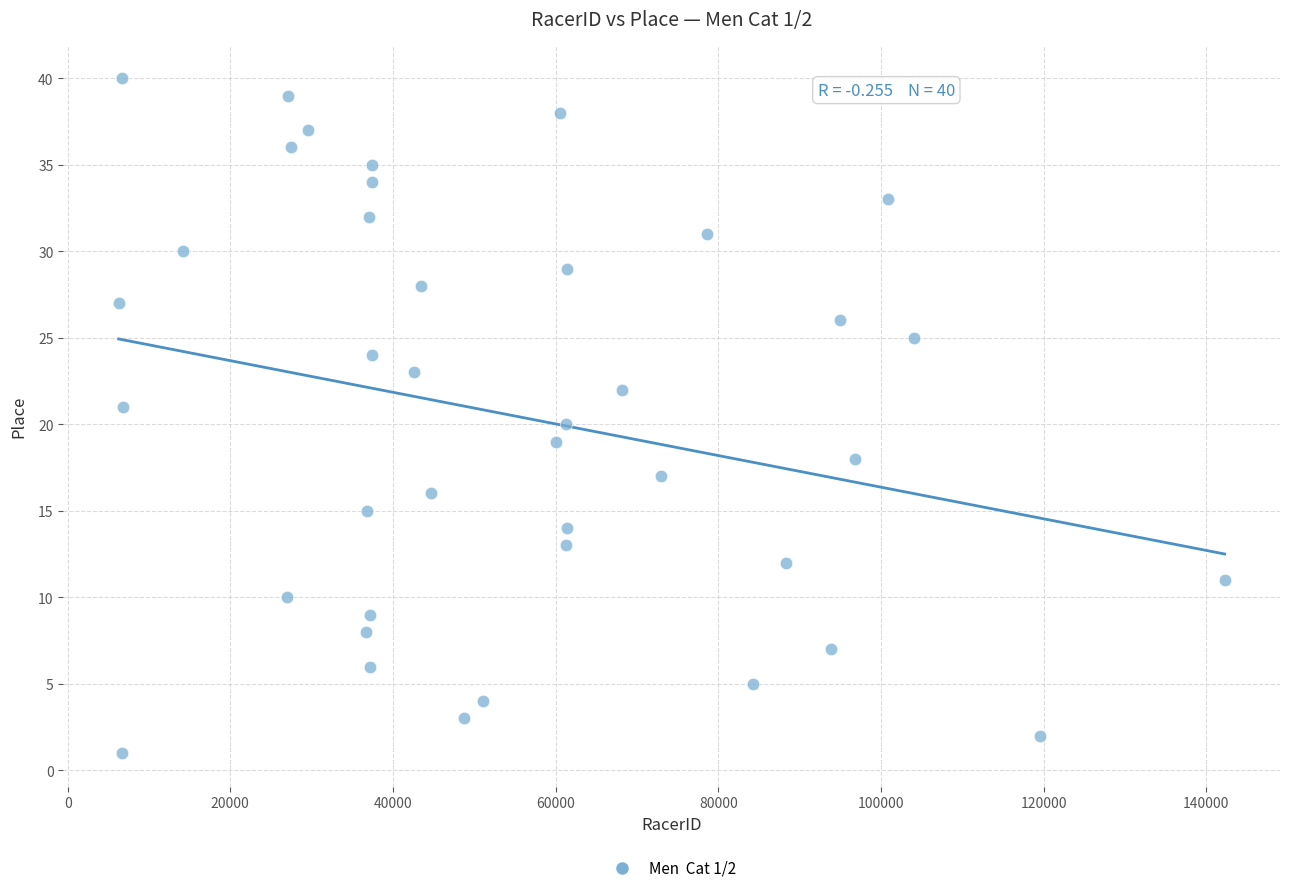

What is the range of Y values (max minus min)?

39